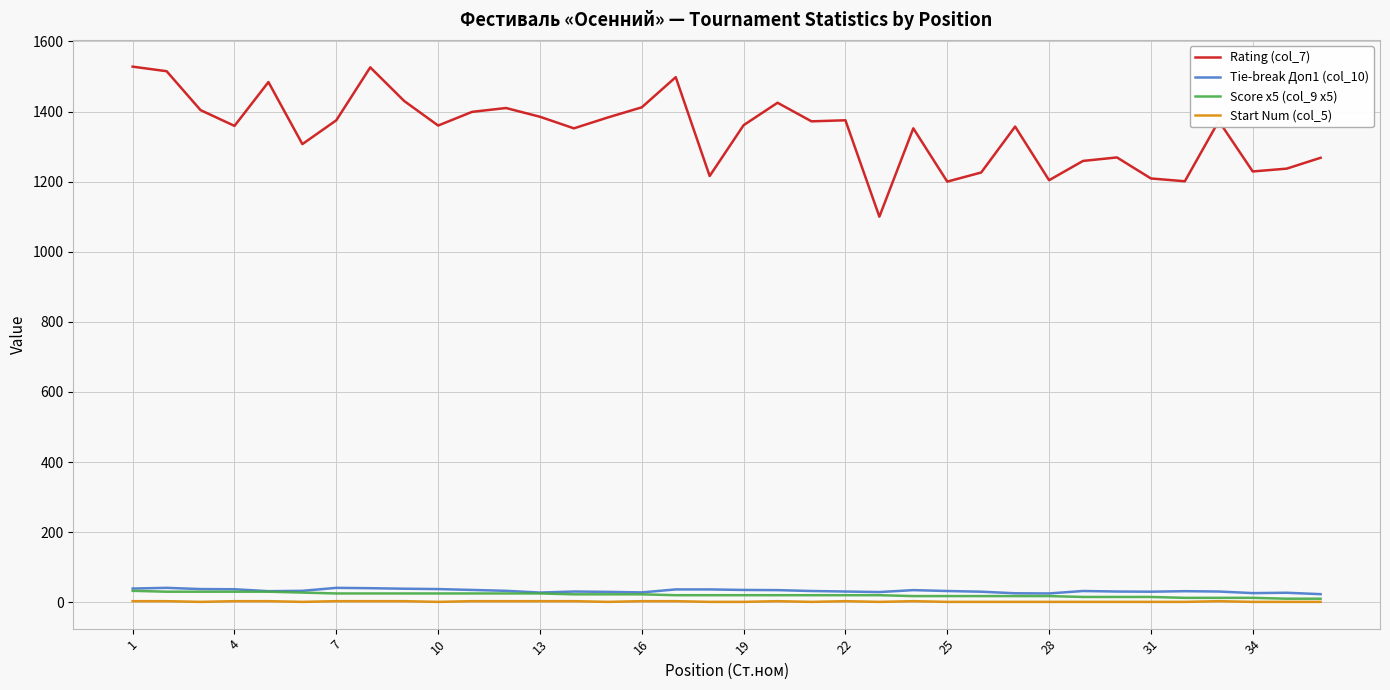

What is the maximum value shown in the chart?

1528.0